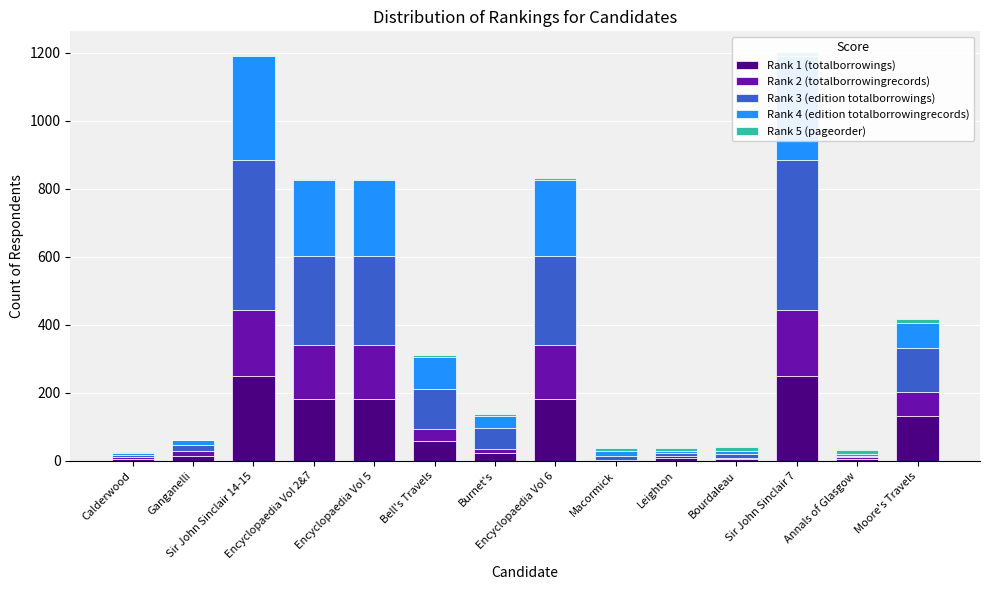

Rank the series at Annals of Glasgow from lowest to highest value.

Rank 1 (totalborrowings), Rank 2 (totalborrowingrecords), Rank 3 (edition totalborrowings), Rank 4 (edition totalborrowingrecords), Rank 5 (pageorder)